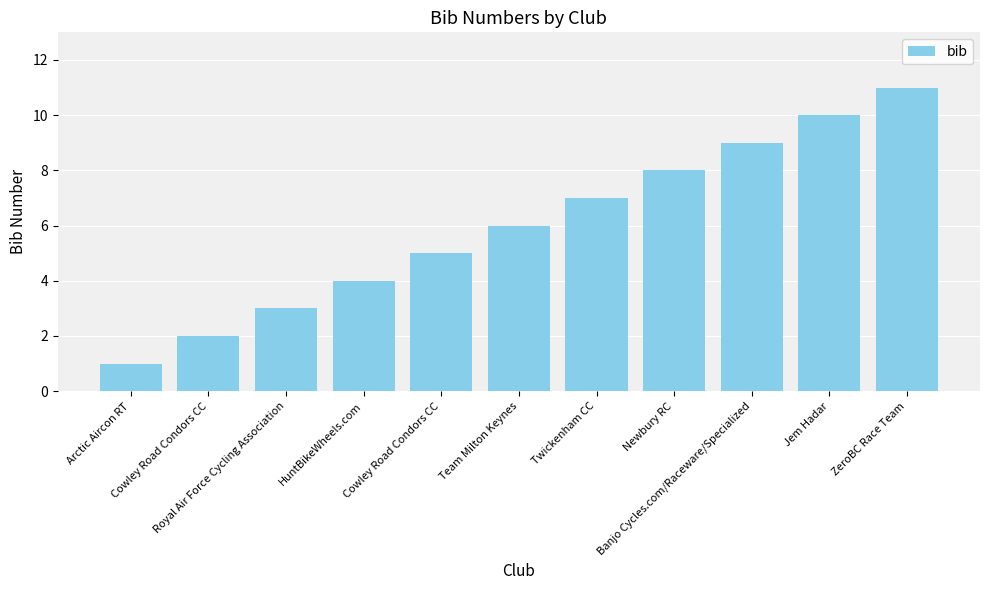

What is the maximum value shown in the chart?

11